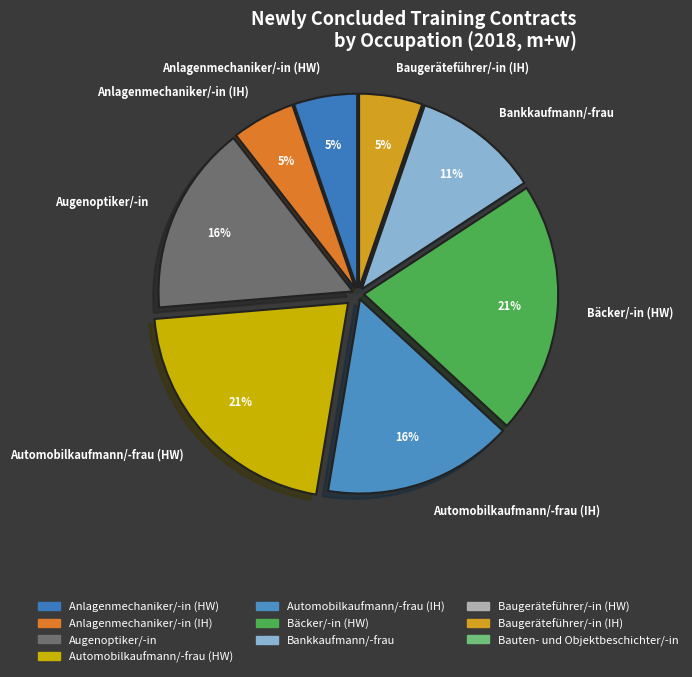

What is the largest slice in the pie chart?

Automobilkaufmann/-frau (HW)